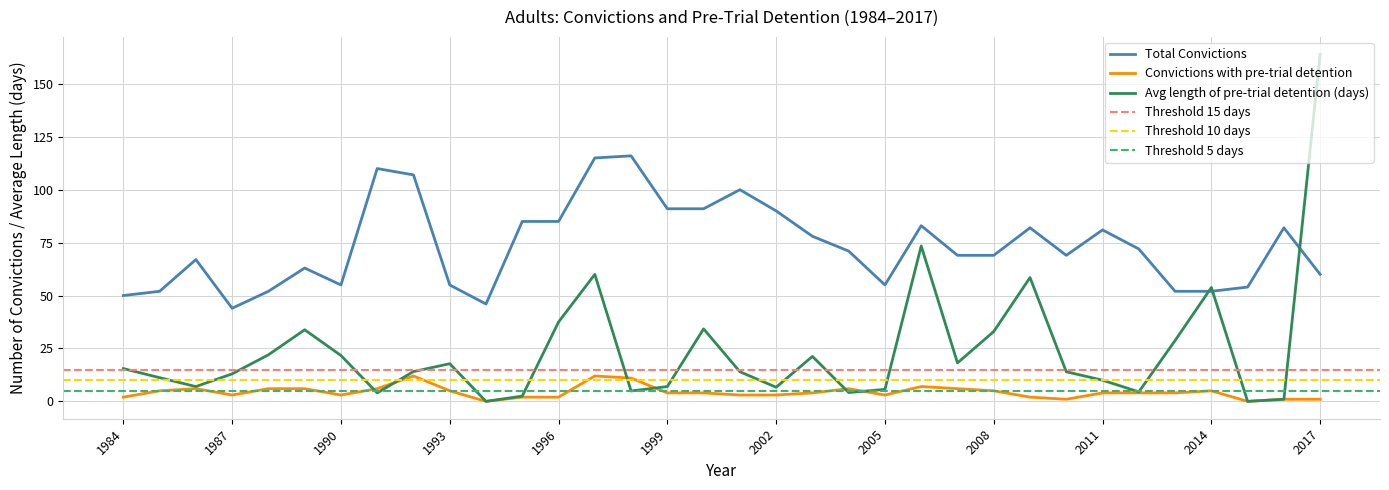

At 1990, list the series in order from smallest to largest.

Convictions with pre-trial detention, Avg length of pre-trial detention (days), Total Convictions